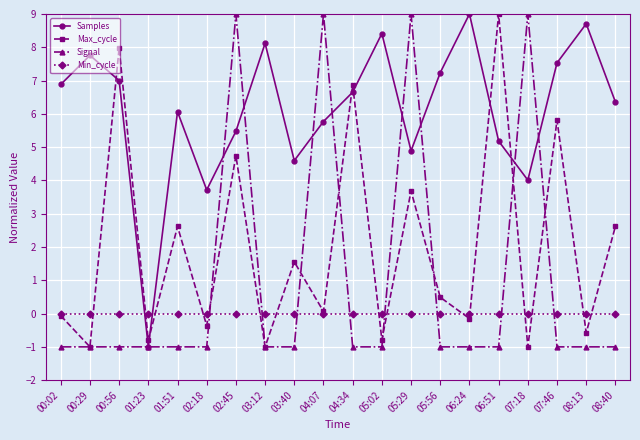

The Signal series shows -1.6 at 00:29. True or false?

False